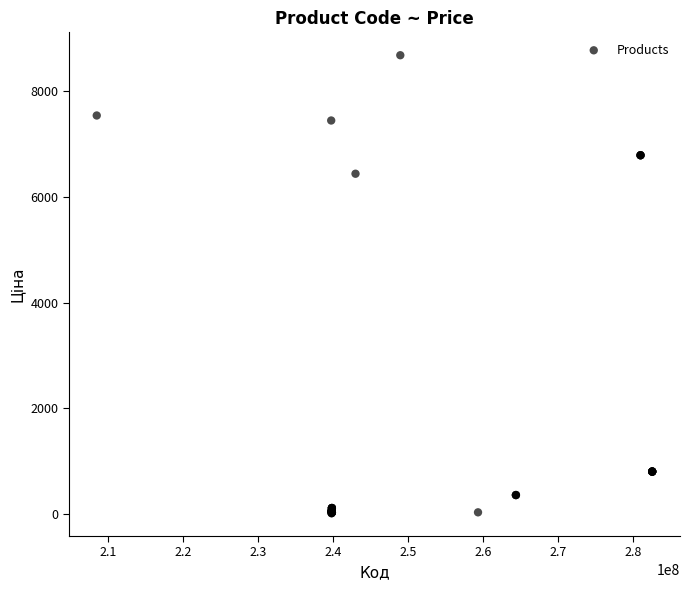

What Y value in the scatter plot is closest to 4347?

6437.4